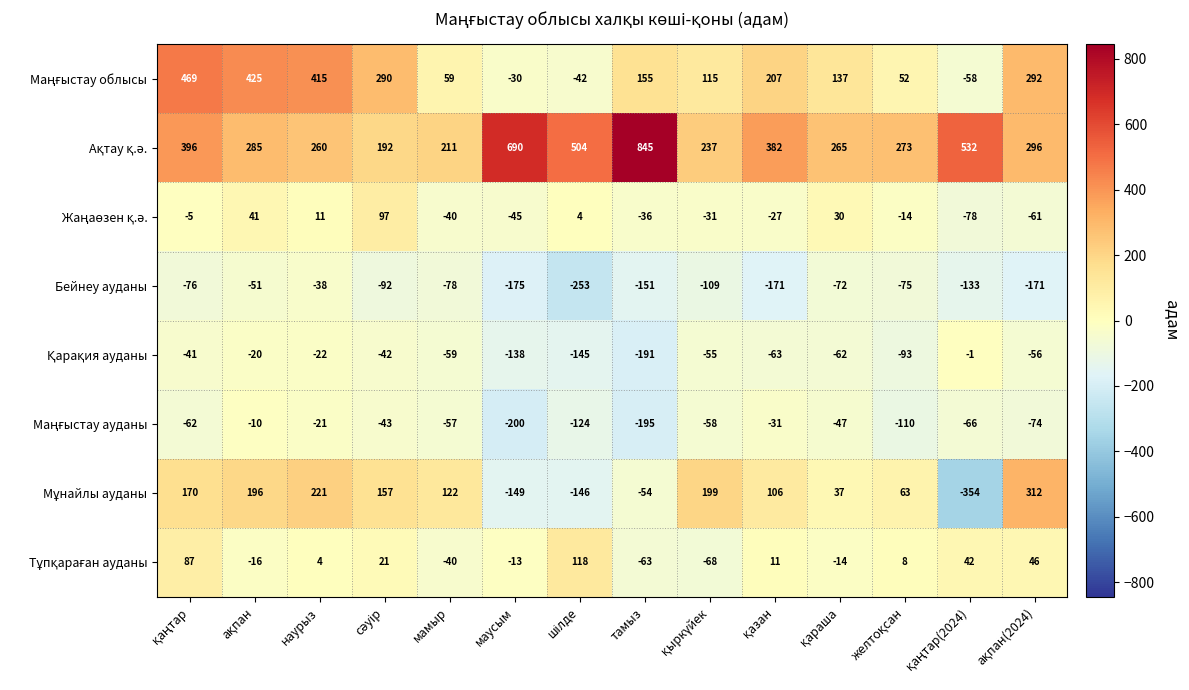

What is the difference between the maximum and minimum values in the Бейнеу ауданы series?

215